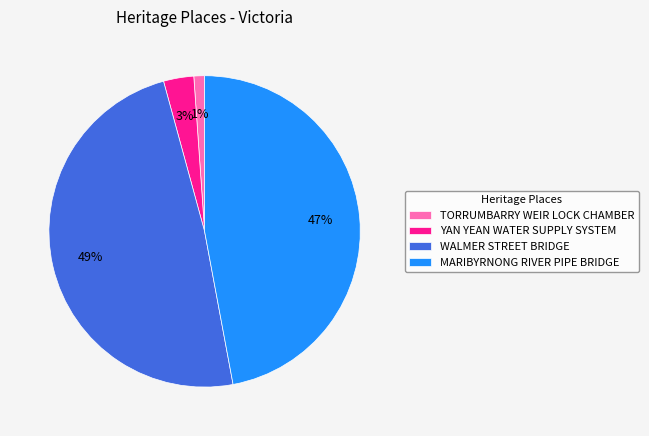

To the nearest percent, what is the average slice percentage?

25%